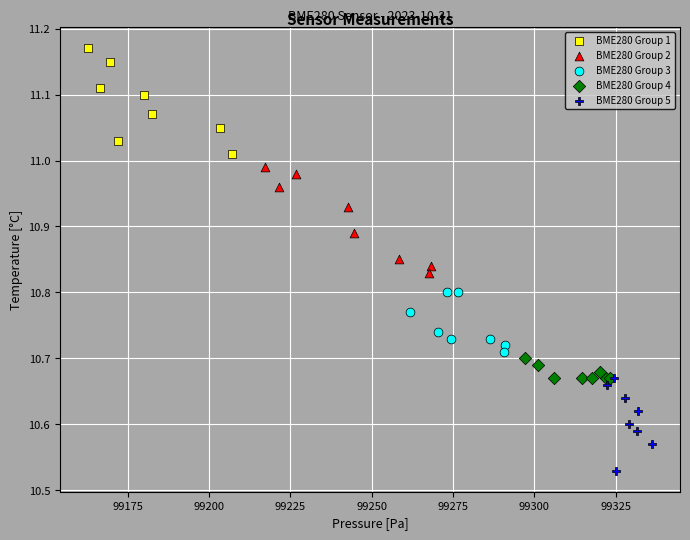

Which series contains the lowest Y value?

BME280 Group 5